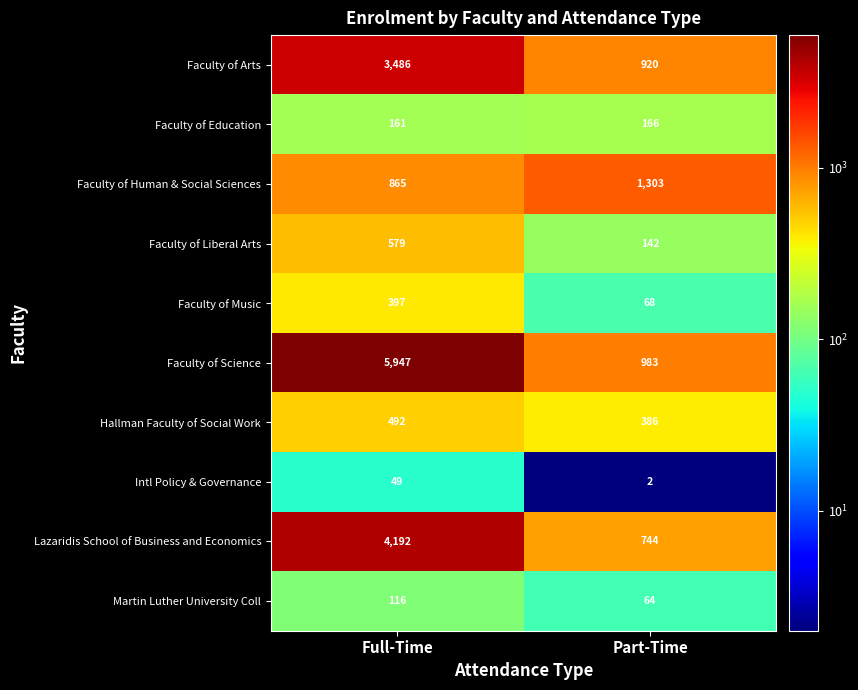

What is the total value across all series at Part-Time?

4778